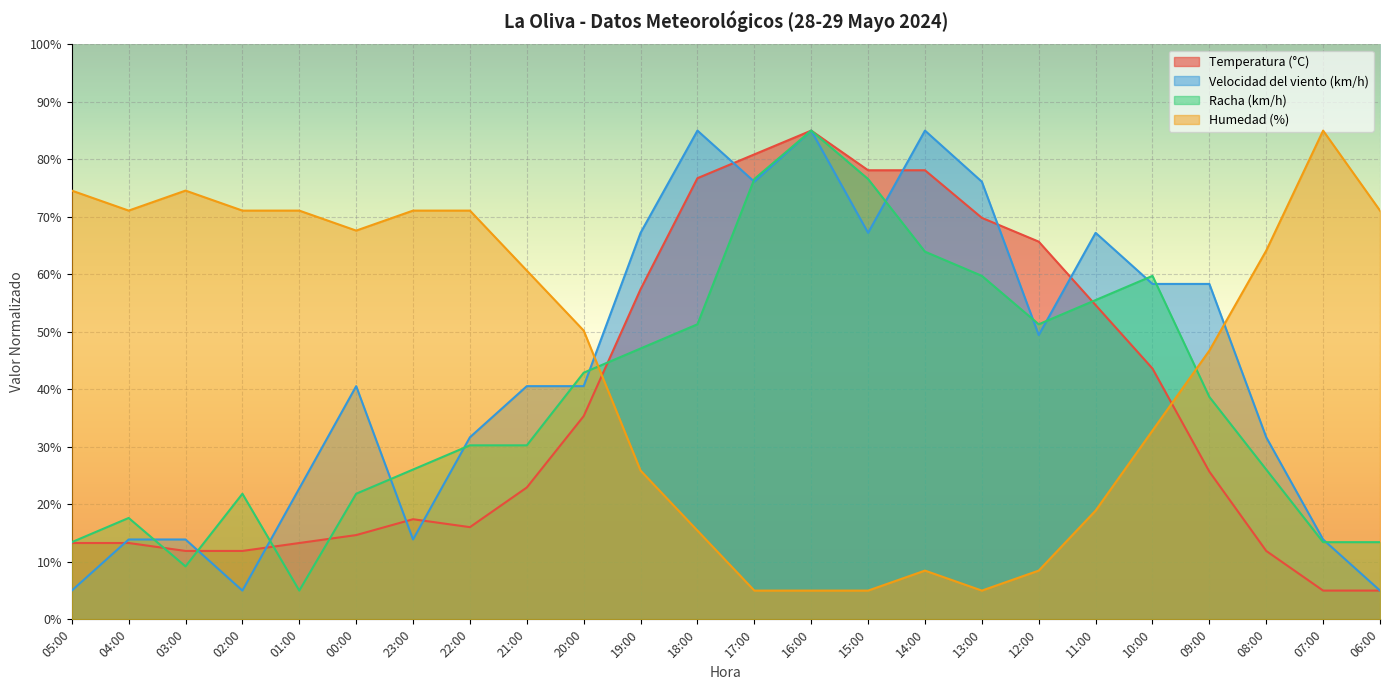

How many data points in Humedad (%) are above 60?

12